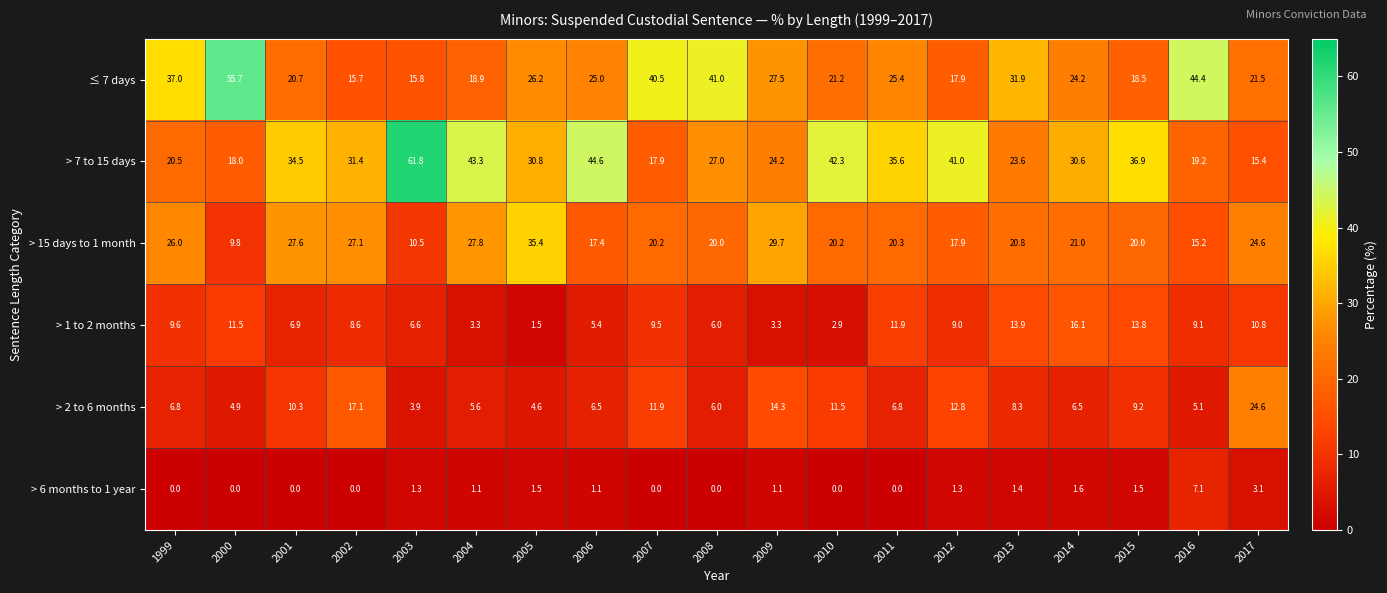

What is the difference between the highest and lowest values at 2010?

42.3